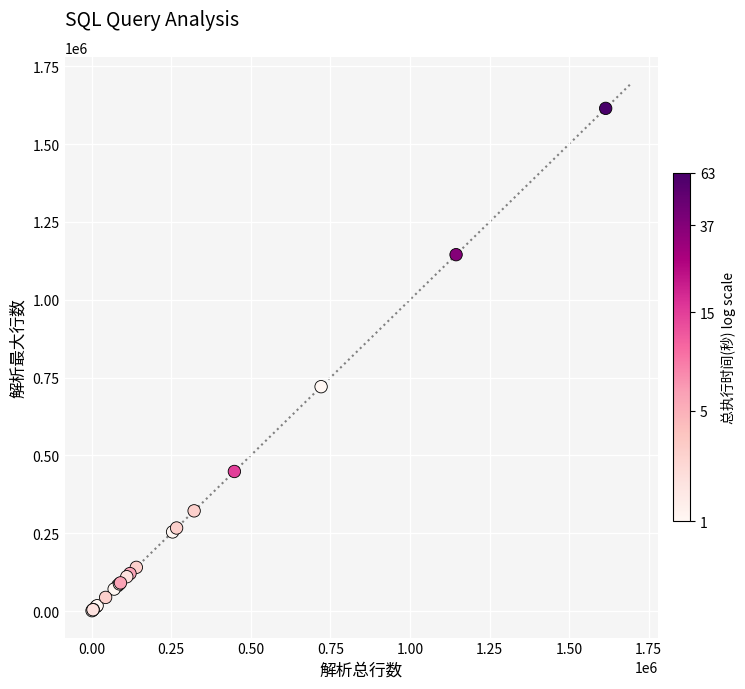

What Y value in the scatter plot is closest to 808197?

720994